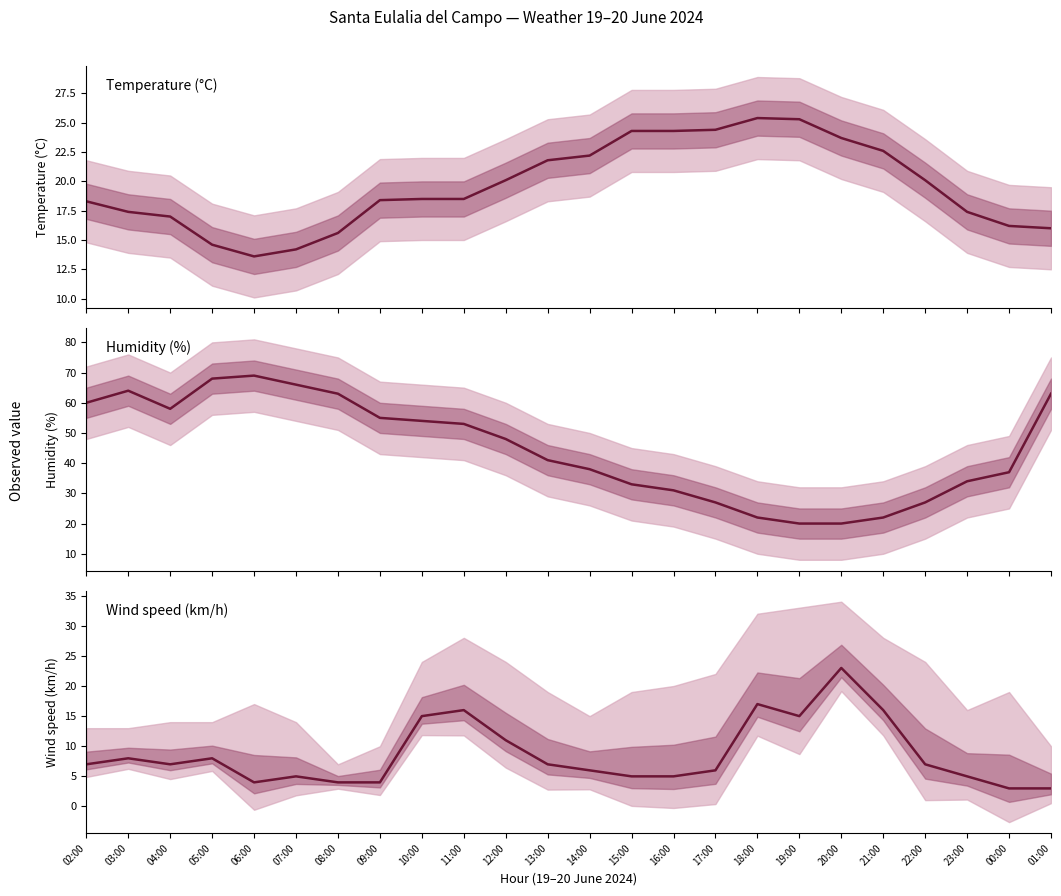

At which category does Temperature (°C) reach its first local peak?

18:00